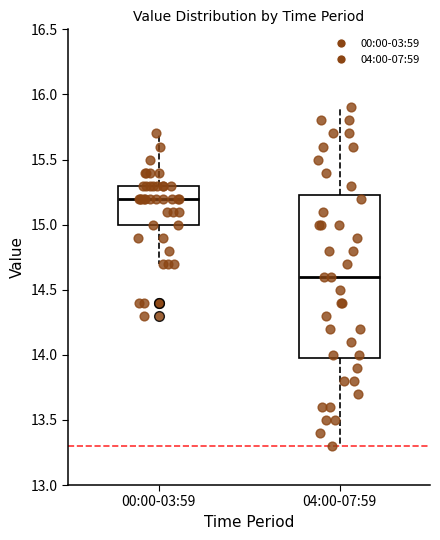

Which box's median line is the lowest?

04:00-07:59